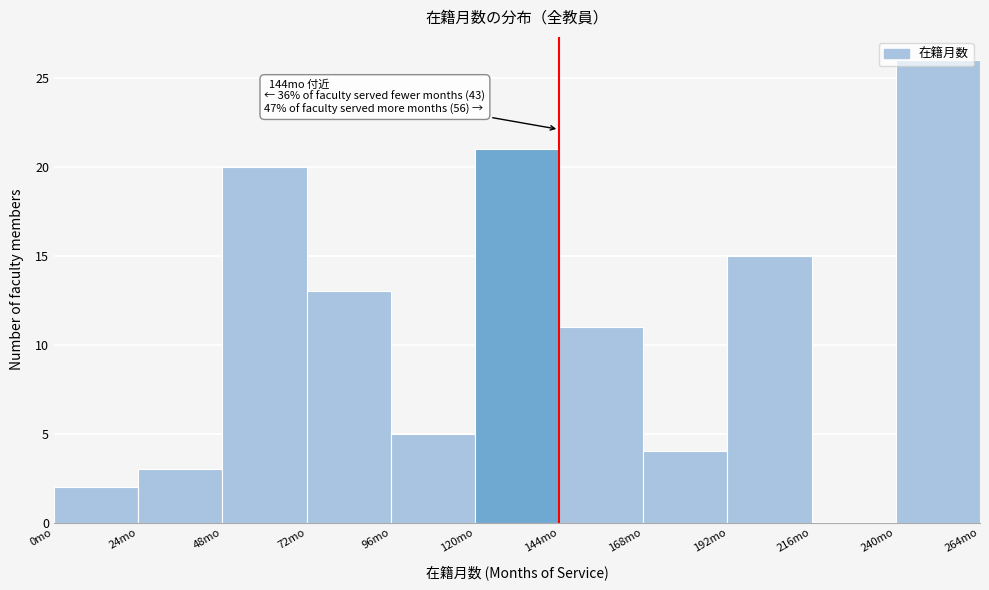

Over which range of the x-axis is the bar tallest?

240 to 264